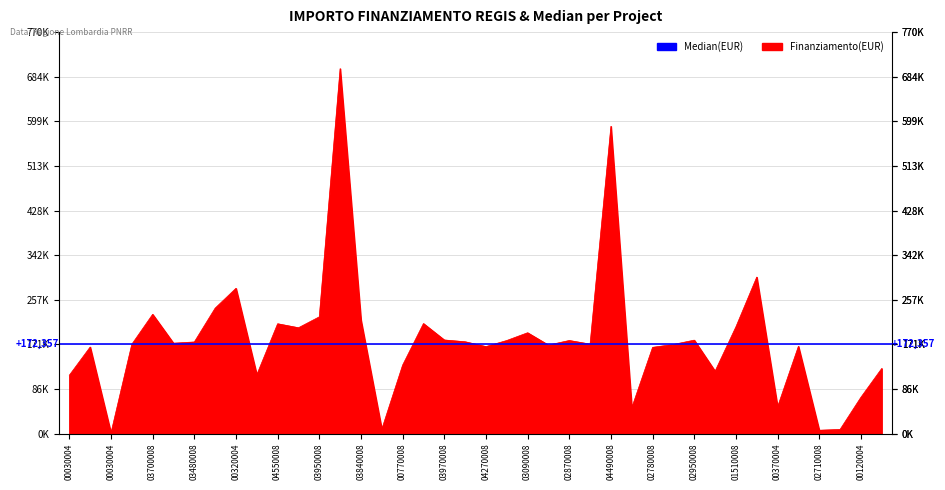

Count the number of categories in the chart.

40